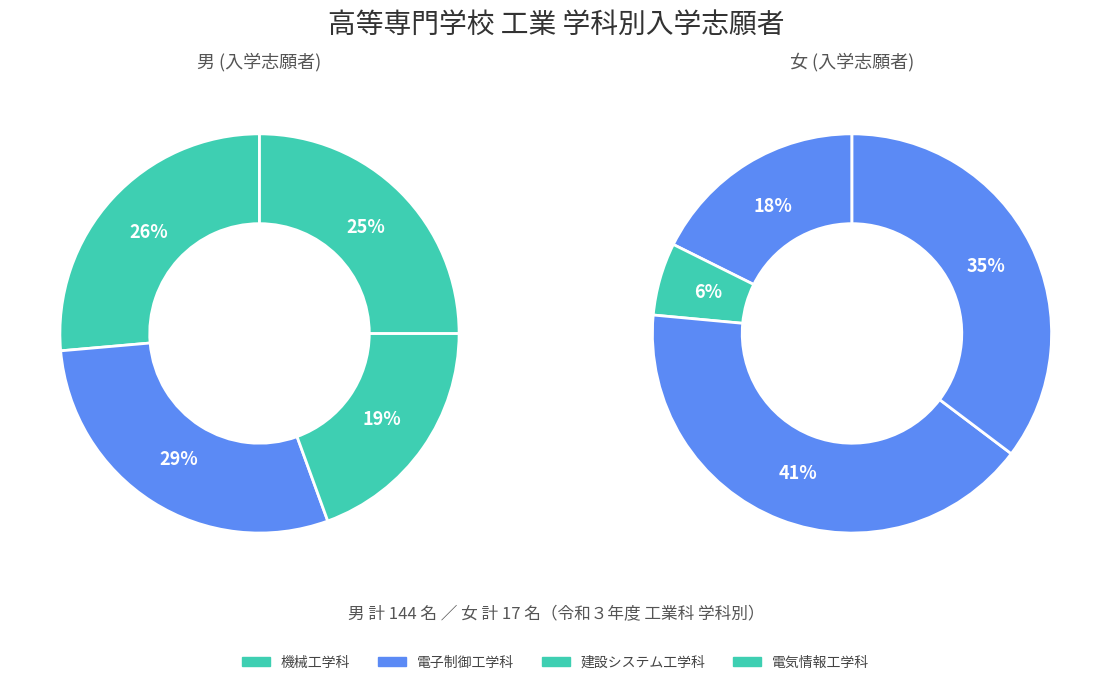

To the nearest percent, what is the combined percentage of 建設システム工学科 and 機械工学科?

59%